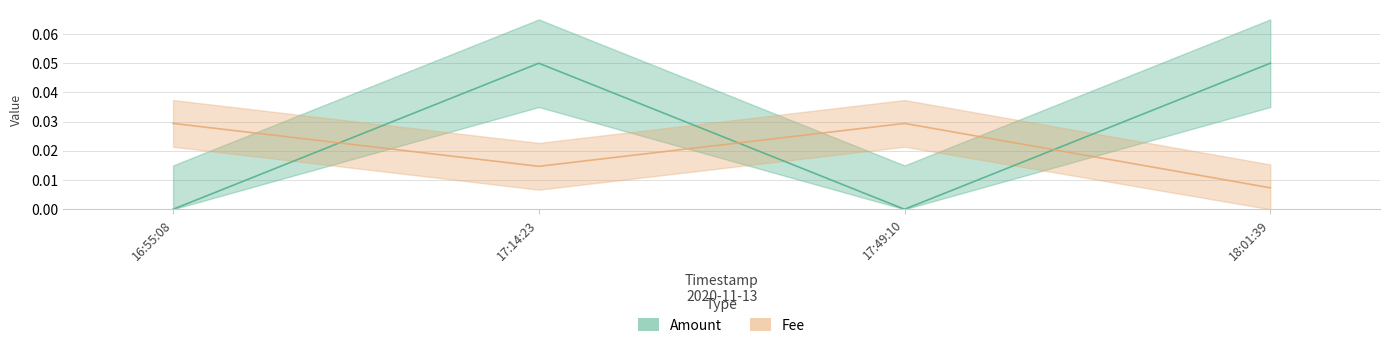

At how many categories does at least one series exceed 0?

4